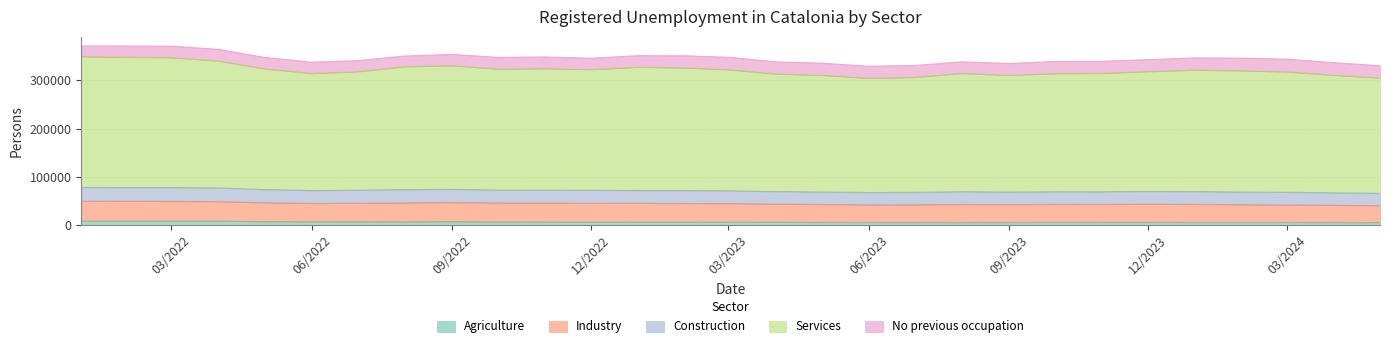

How many data points in Services are less than 250549?

14